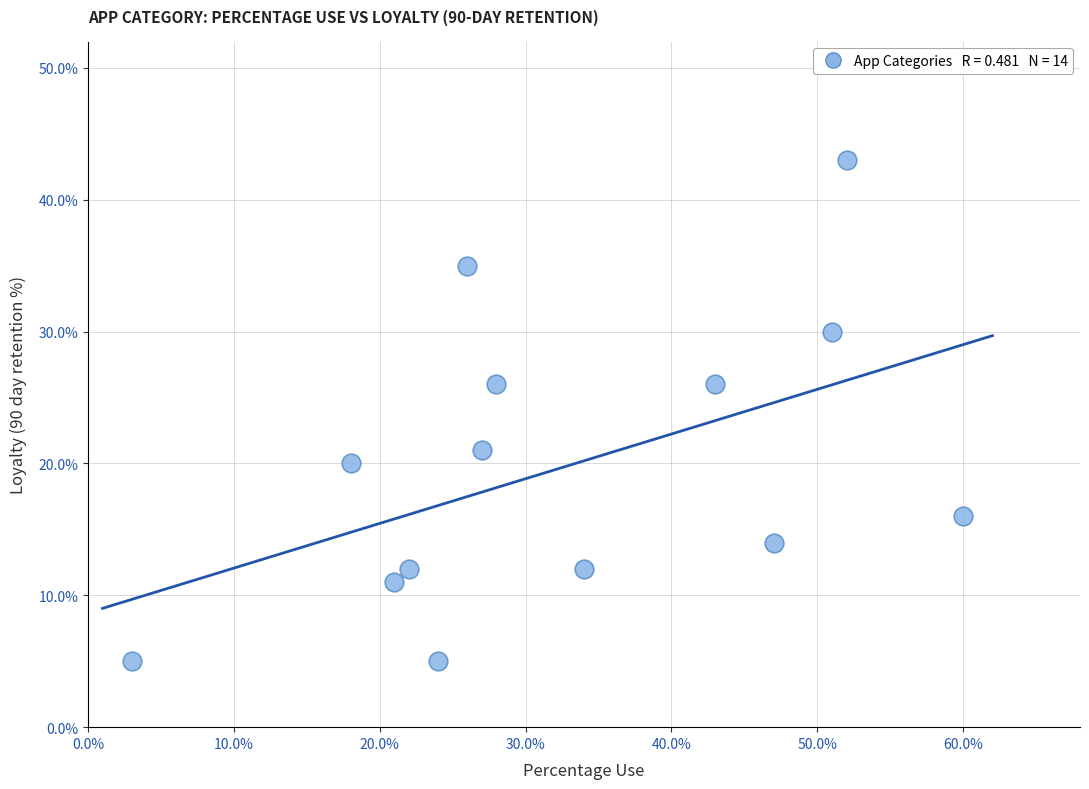

What is the range of X values (max minus min)?

57